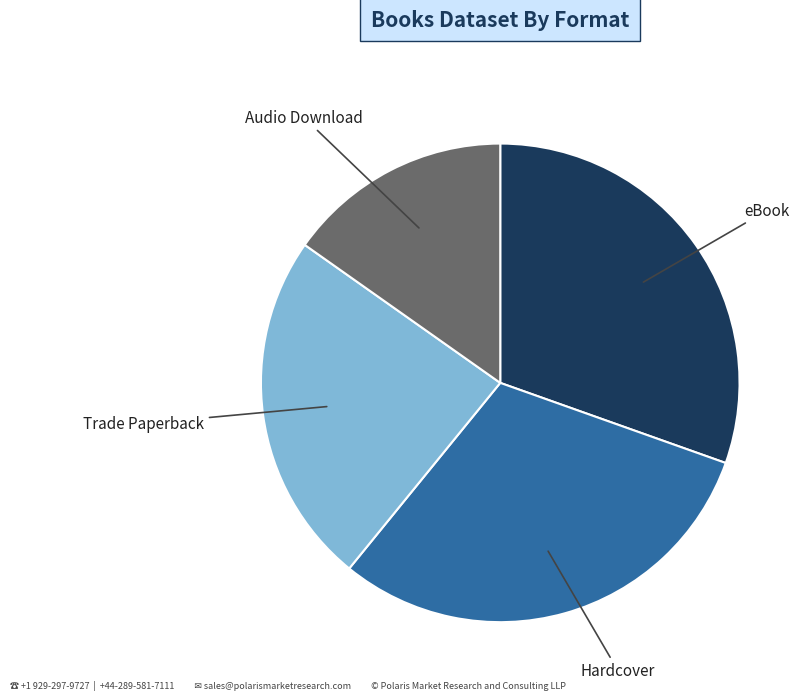

Count the number of slices in the pie.

4